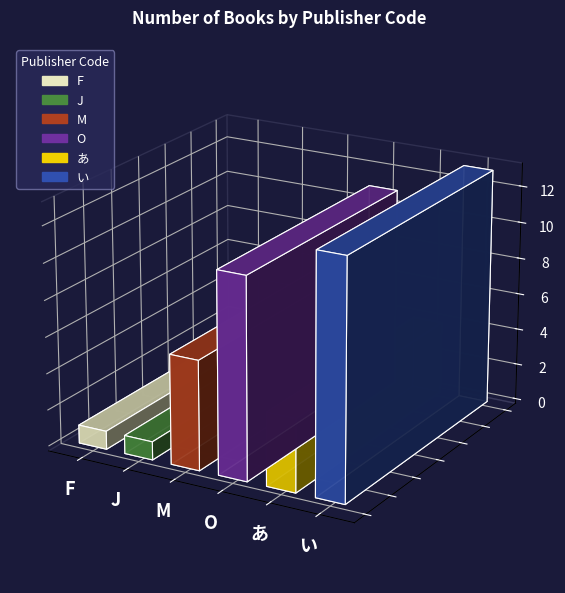

Rank the categories by value from highest to lowest.

い, O, M, あ, F, J